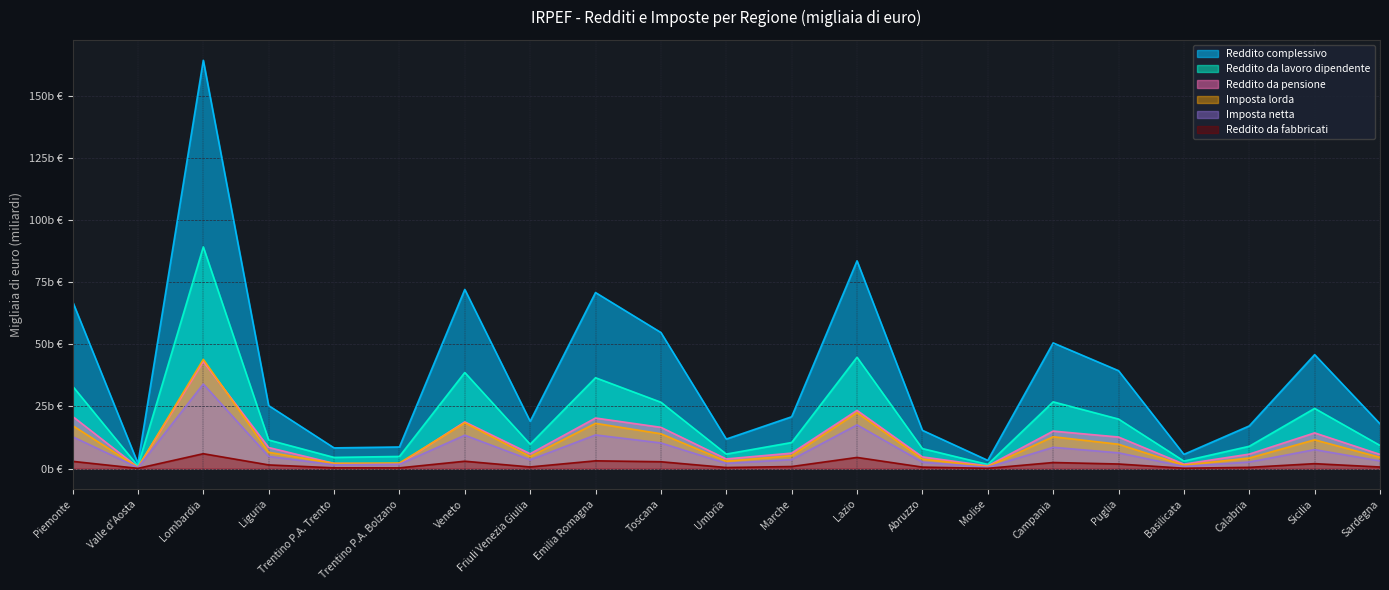

What is the maximum value shown in the chart?

164.2